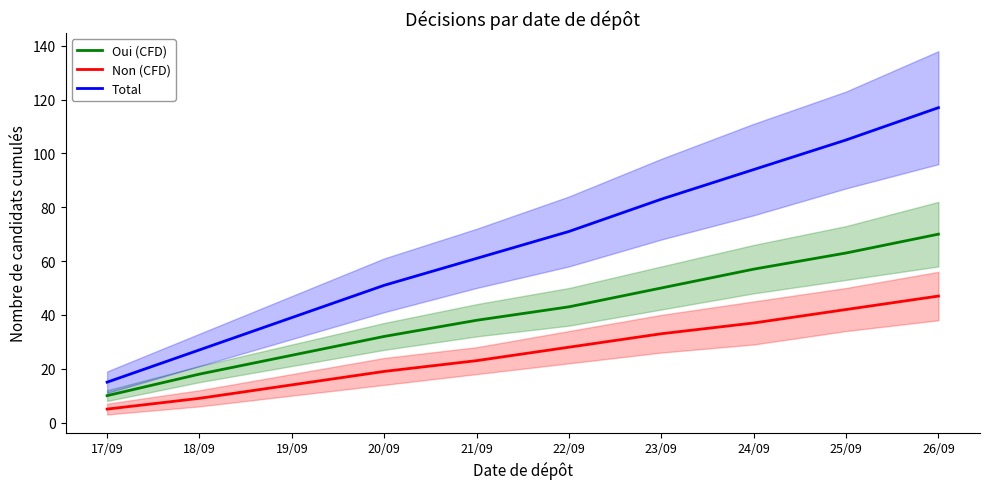

Count the Total values in the range 39 to 94.

6